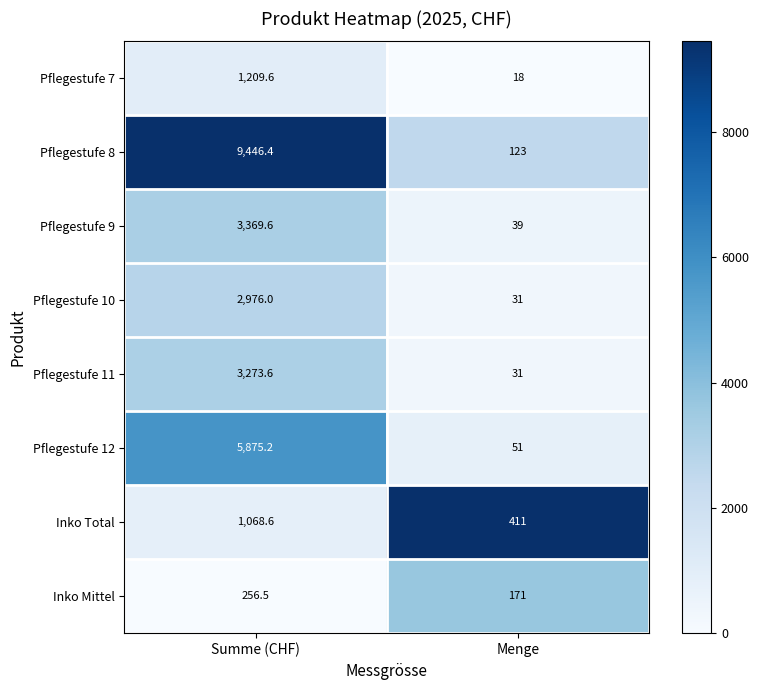

True or false: Pflegestufe 11 has a value of 31.0 at Menge.

True